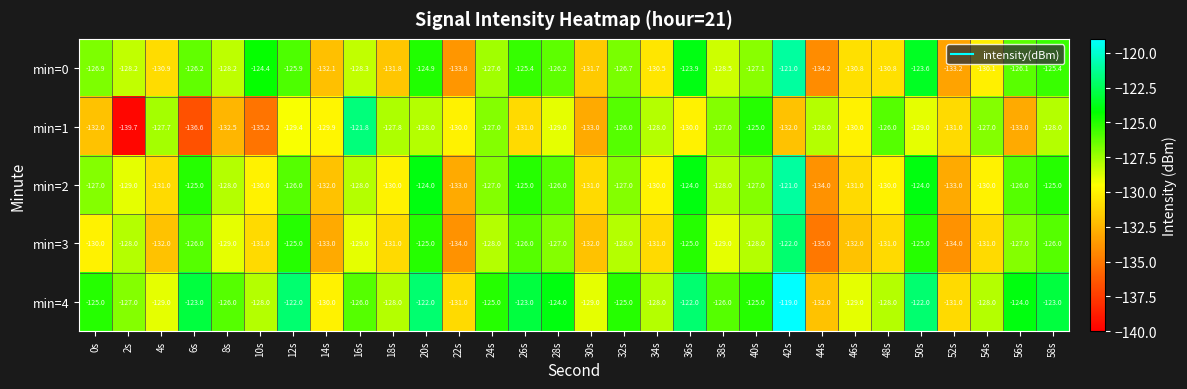

How many series are shown in this chart?

5